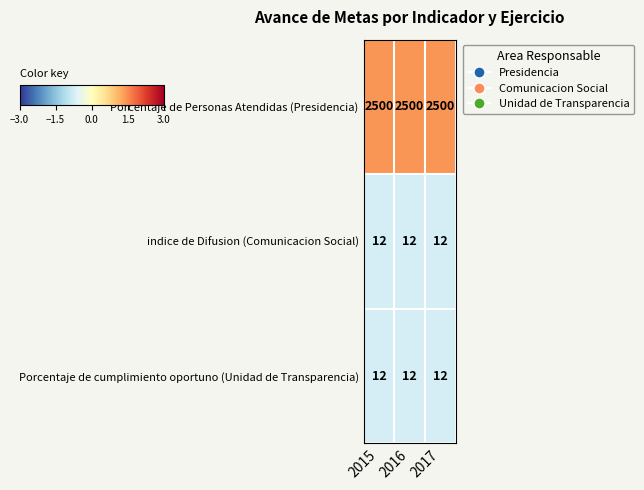

At how many categories does at least one series exceed 2320?

3